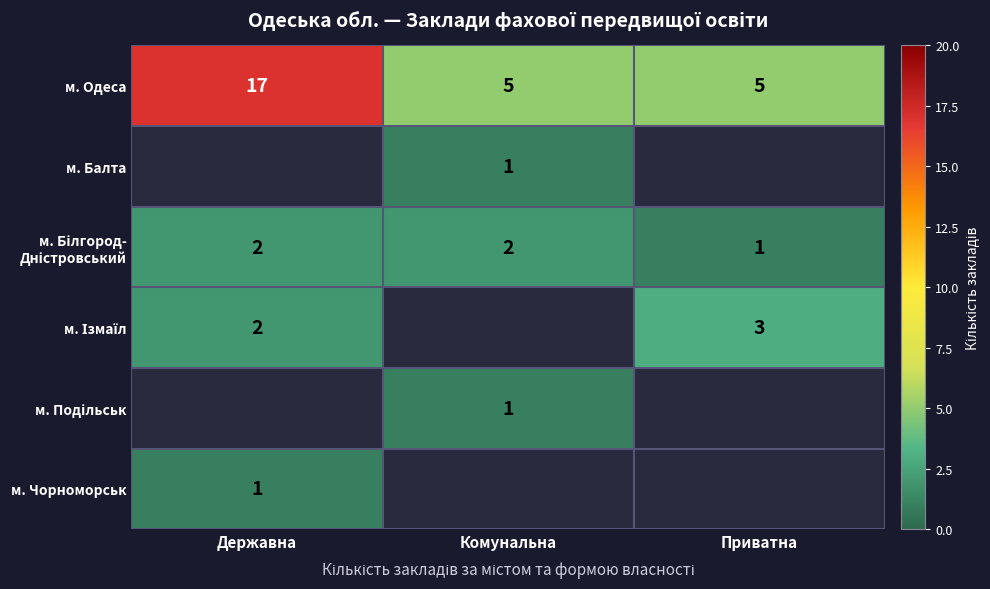

Which has a higher value, Комунальна or Приватна?

Комунальна